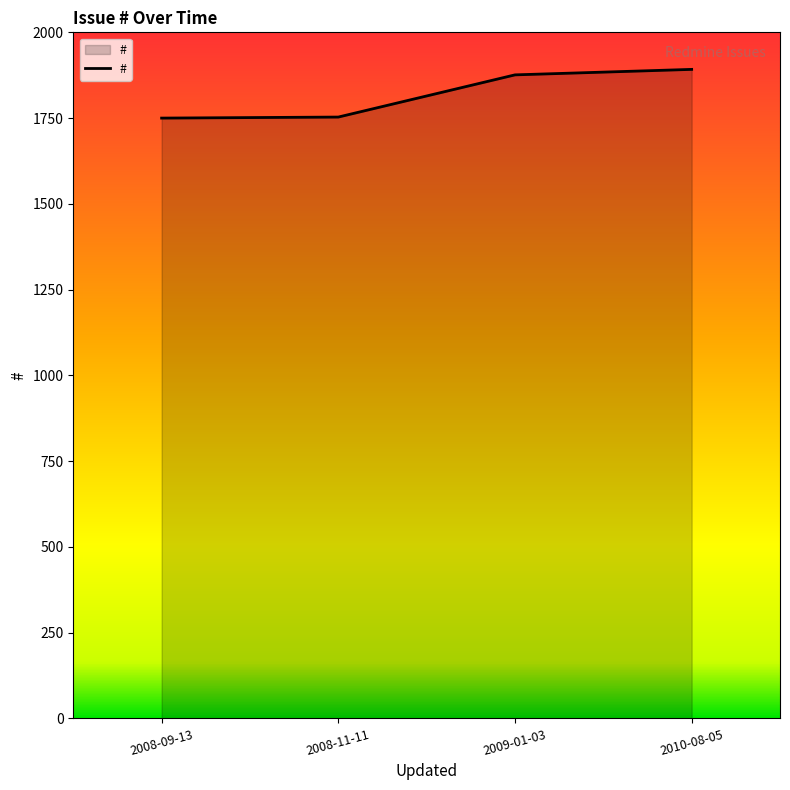

Is it true that the value at 2008-09-13 is 3118?

False